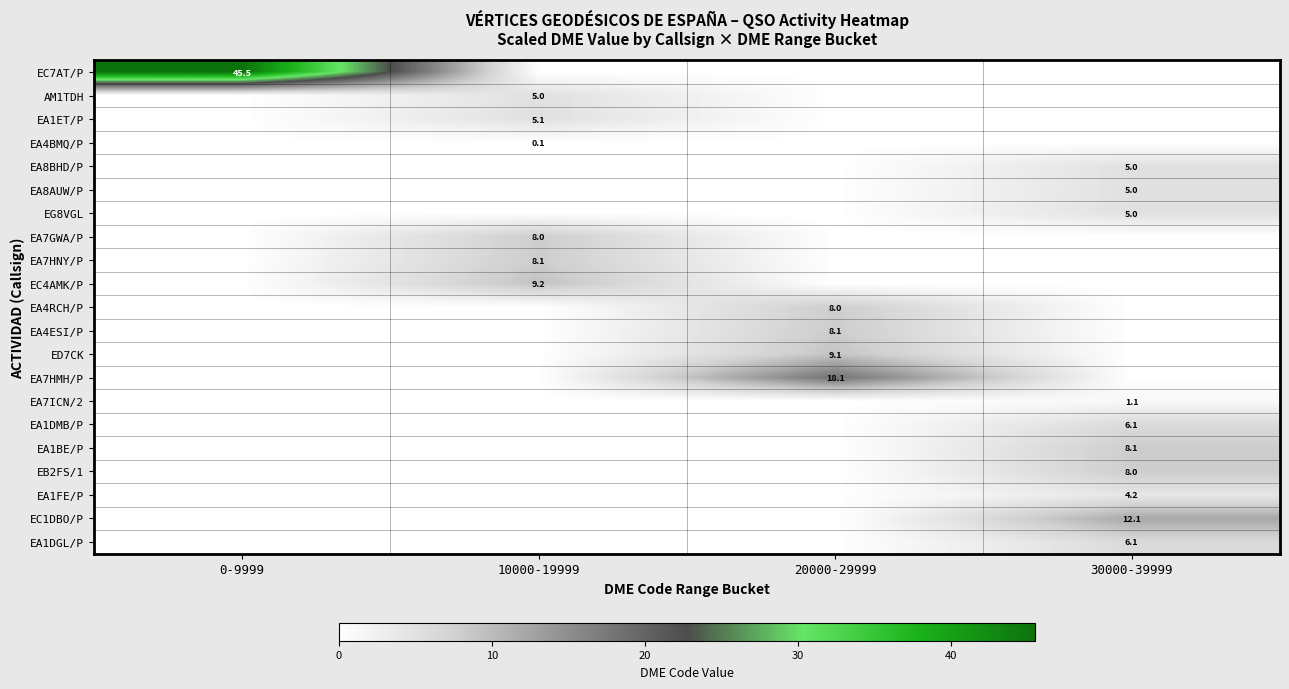

At which category does the chart reach its peak across all series?

0-9999